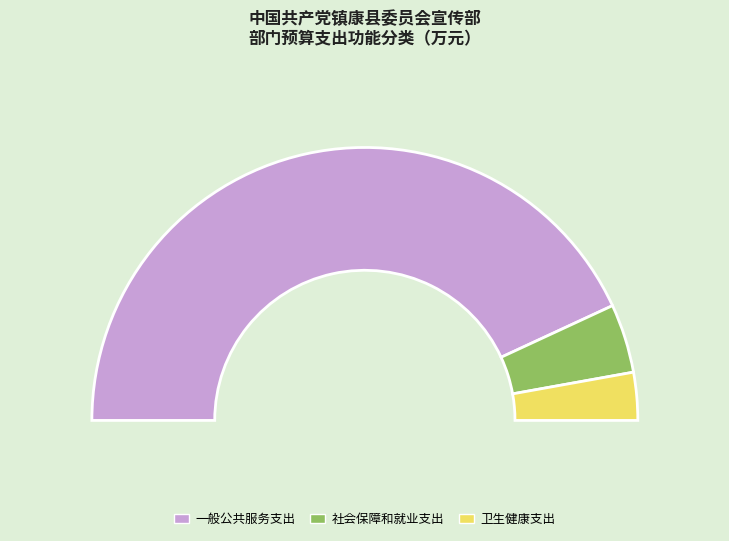

What is the largest slice in the pie chart?

一般公共服务支出